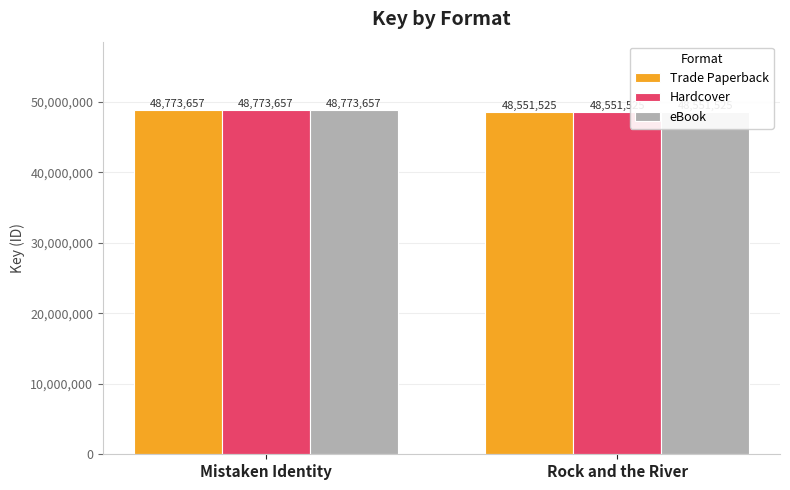

At which label does Hardcover reach its peak?

Mistaken Identity